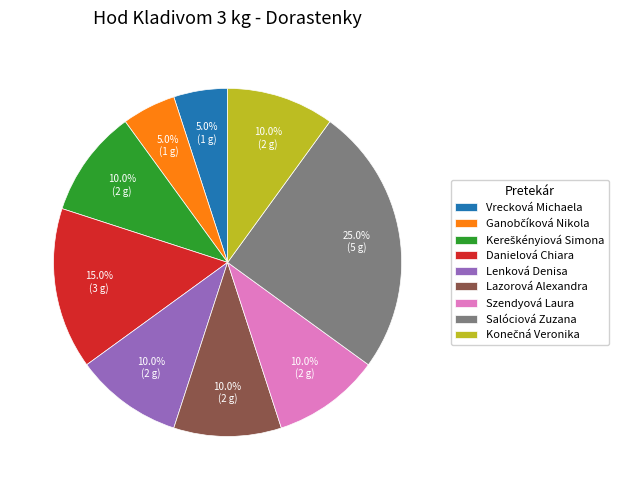

Count the number of slices in the pie.

9